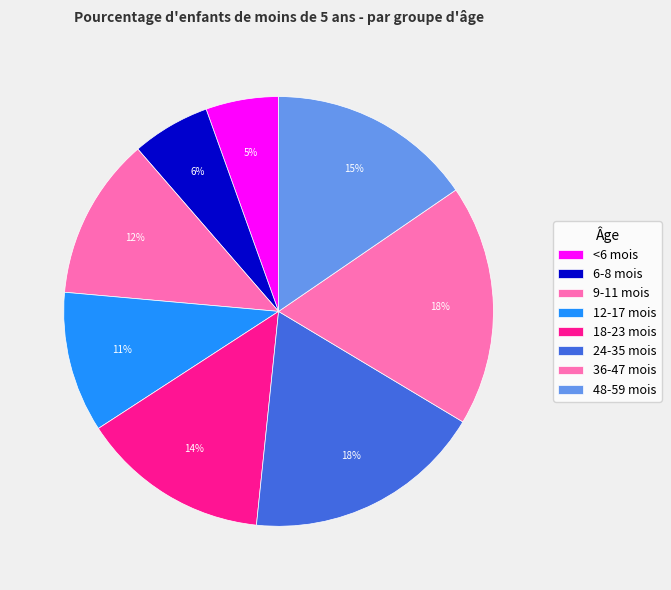

Approximately how many times larger is the value at 36-47 mois compared to 48-59 mois?

1.2